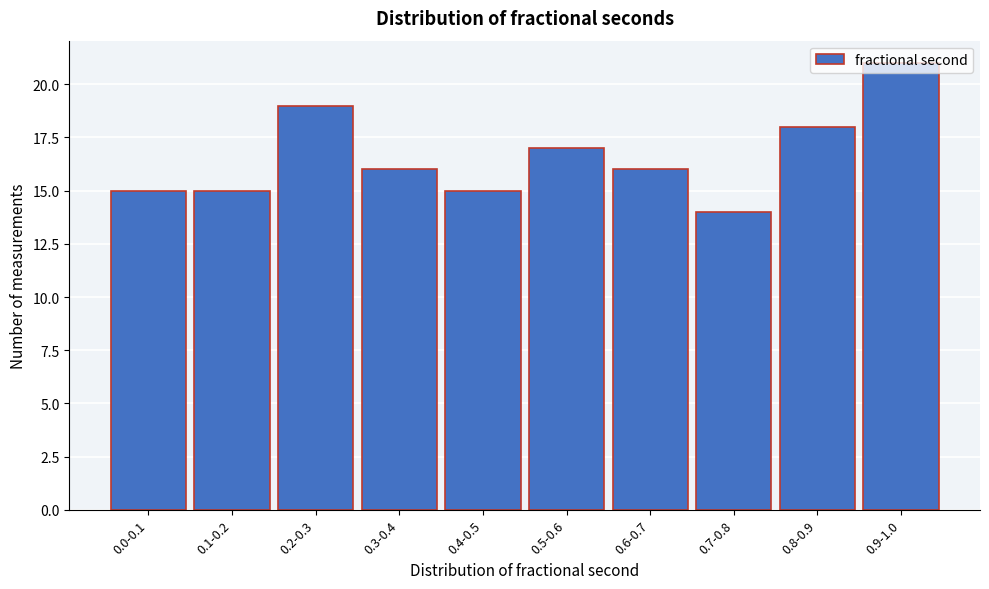

Between 0.8-0.9 and 0.4-0.5, which is larger?

0.8-0.9